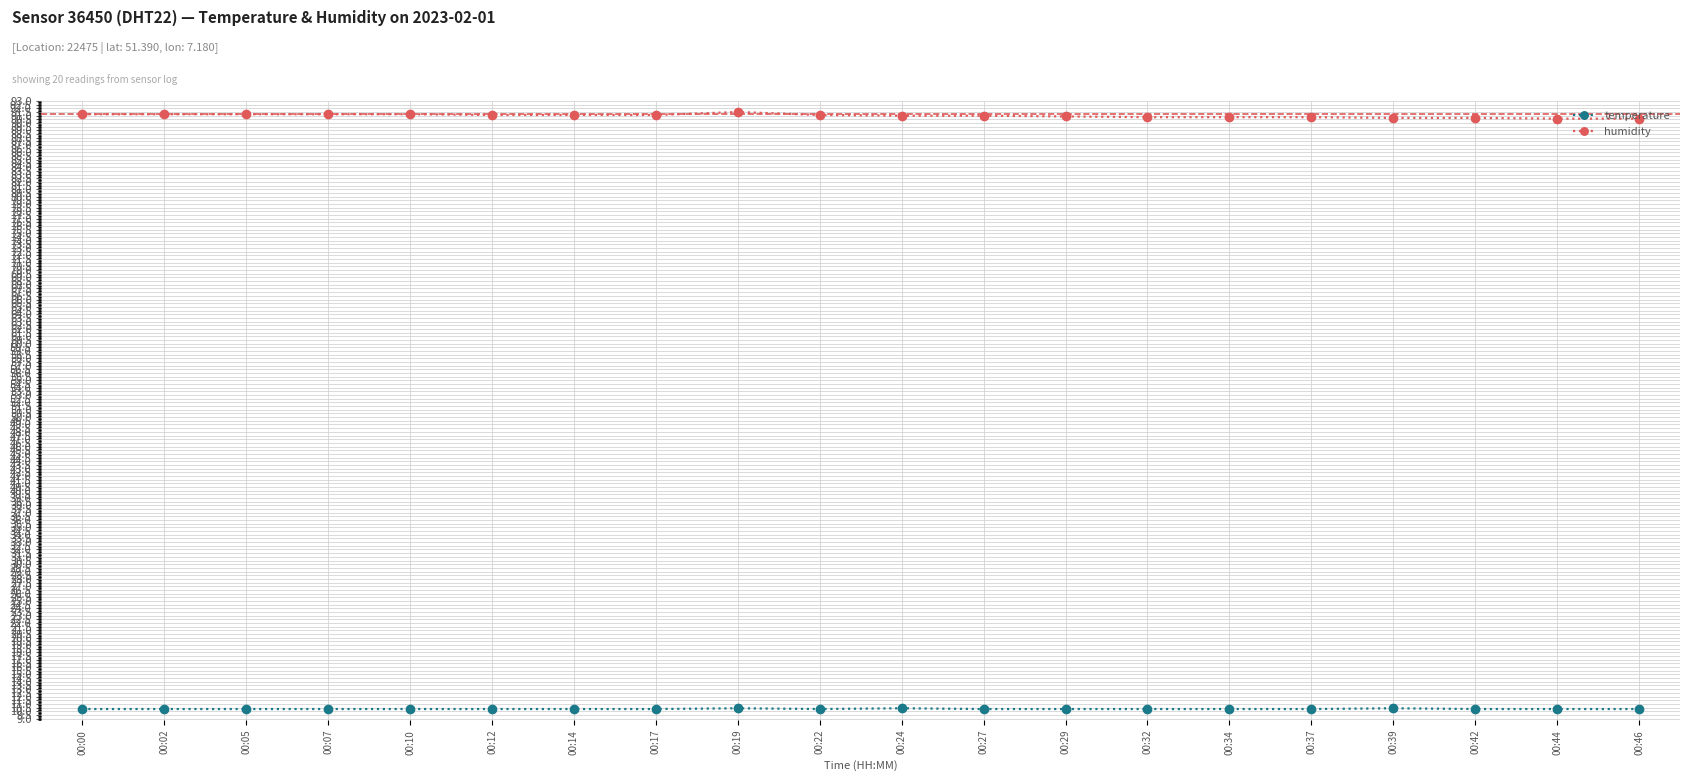

What is the difference between the highest and lowest values at 00:24?

80.6